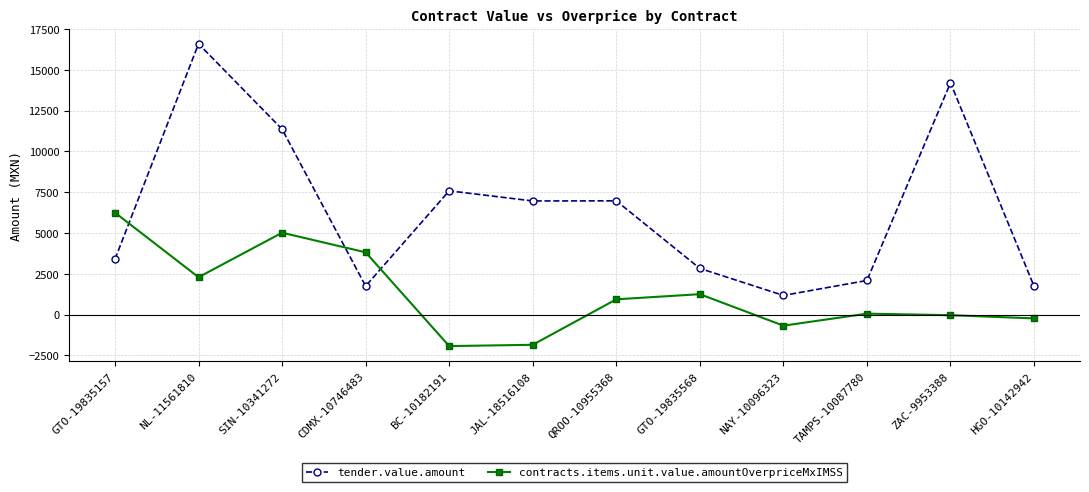

True or false: tender.value.amount and contracts.items.unit.value.amountOverpriceMxIMSS cross at least once.

True